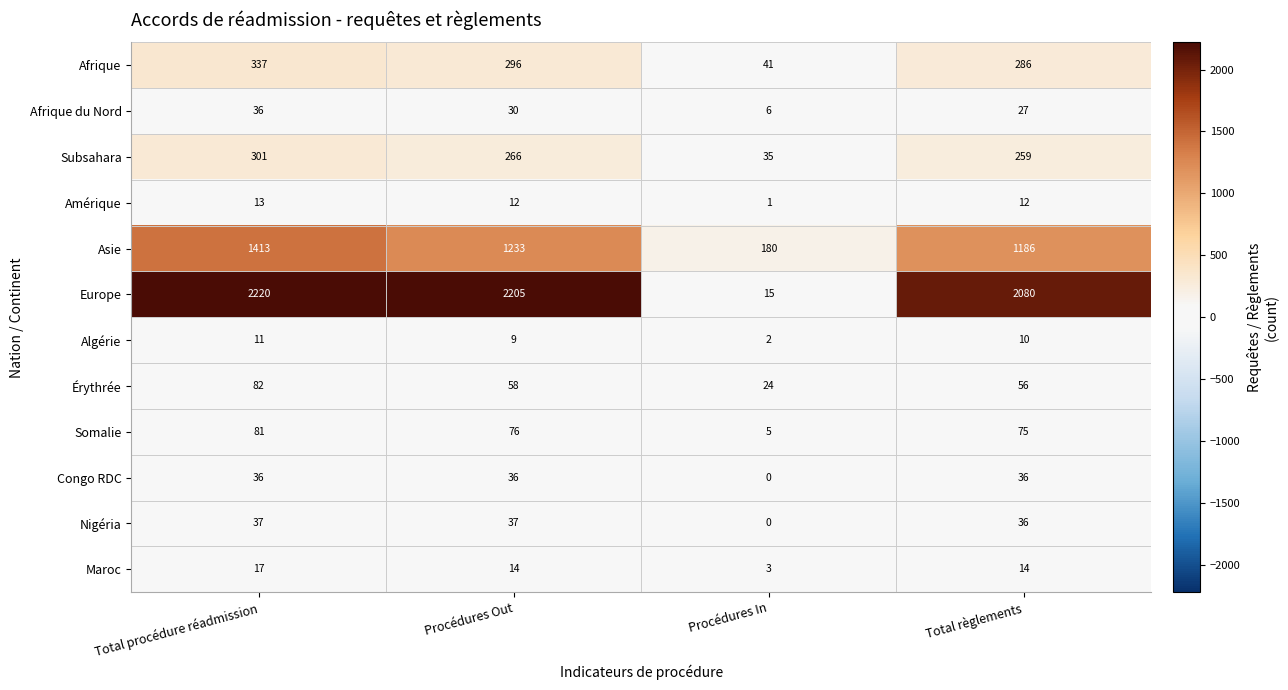

What is the difference between the maximum and second lowest values in the Subsahara series?

42